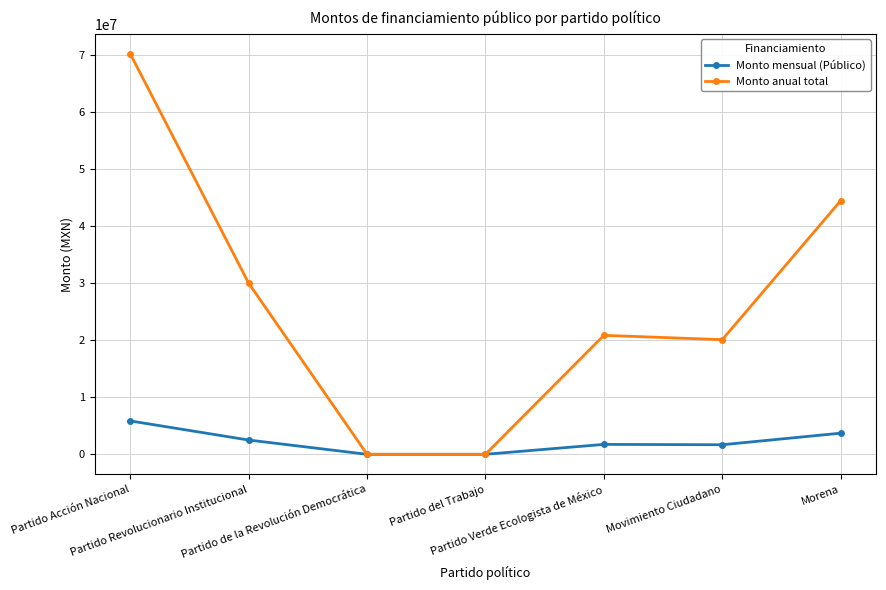

At how many categories does at least one series exceed 60554728?

1